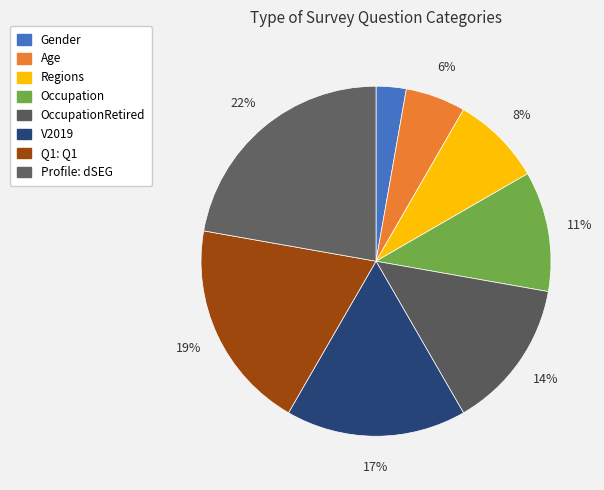

Combined, do Gender and V2019 account for over 50%?

No